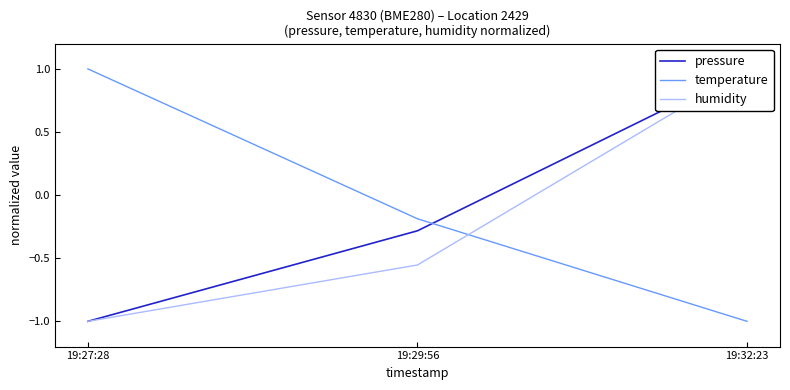

Reading left to right, transcribe all the data shown in this chart.

pressure: -1.0	-0.3	1.0
temperature: 1.0	-0.2	-1.0
humidity: -1.0	-0.6	1.0